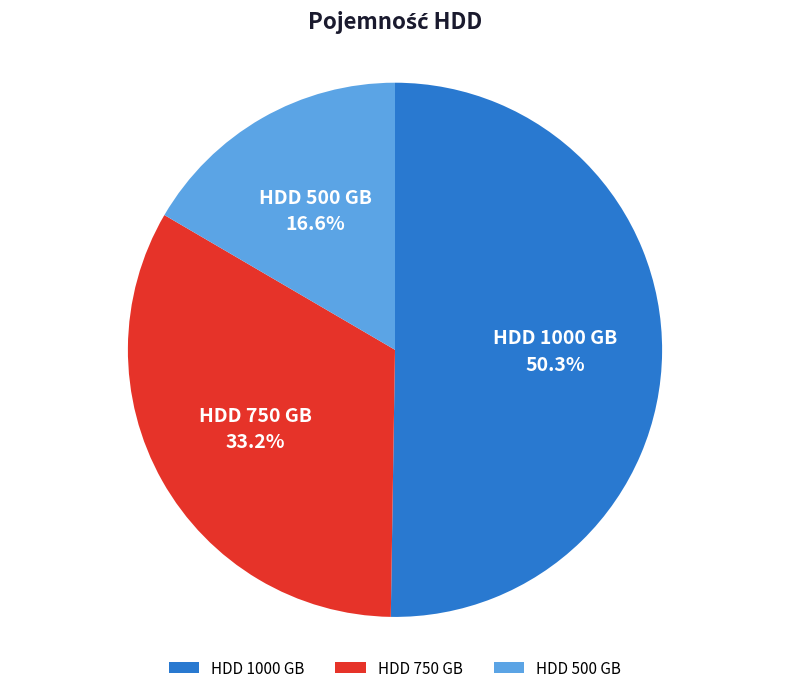

What is the largest slice in the pie chart?

HDD 1000 GB